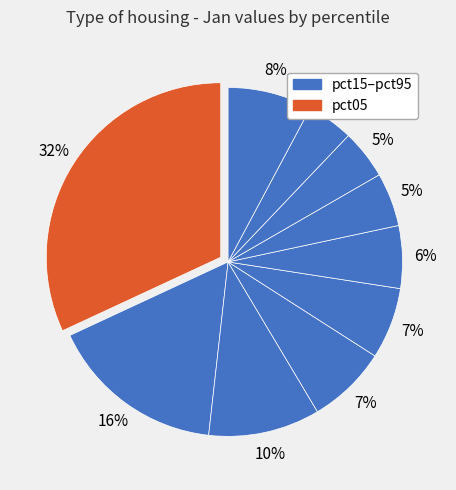

Count the number of slices in the pie.

10